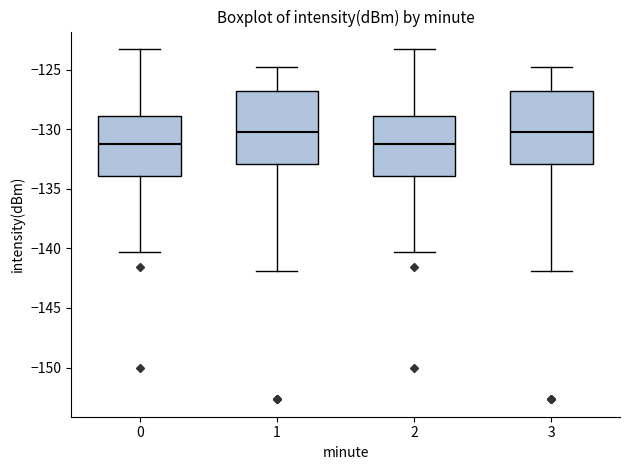

Reading left to right, transcribe this box plot: for each box, give where its median line is, the range the box spans, and where its two whiskers end, as read against the y-axis. The values are not printed on the chart, so give them approximately, as read against the axis.

0: median -131.5, box -134.0 to -129.0, whiskers -140.5 to -123.0
1: median -130.0, box -133.0 to -127.0, whiskers -142.0 to -125.0
2: median -131.5, box -134.0 to -129.0, whiskers -140.5 to -123.0
3: median -130.0, box -133.0 to -127.0, whiskers -142.0 to -125.0